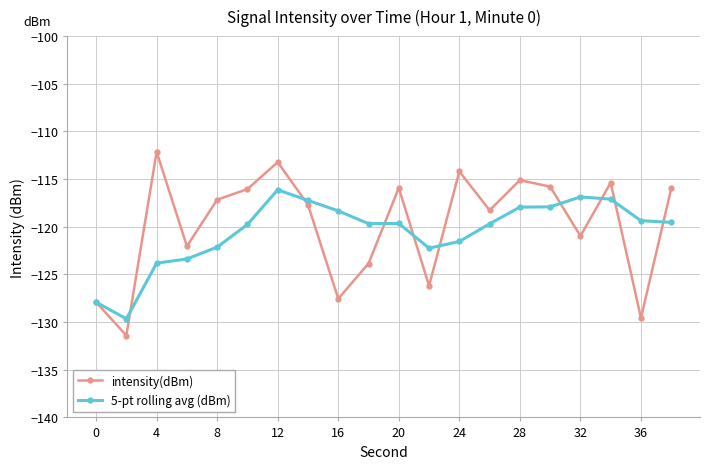

Rank the series by their maximum value, from highest to lowest.

intensity(dBm), 5-pt rolling avg (dBm)